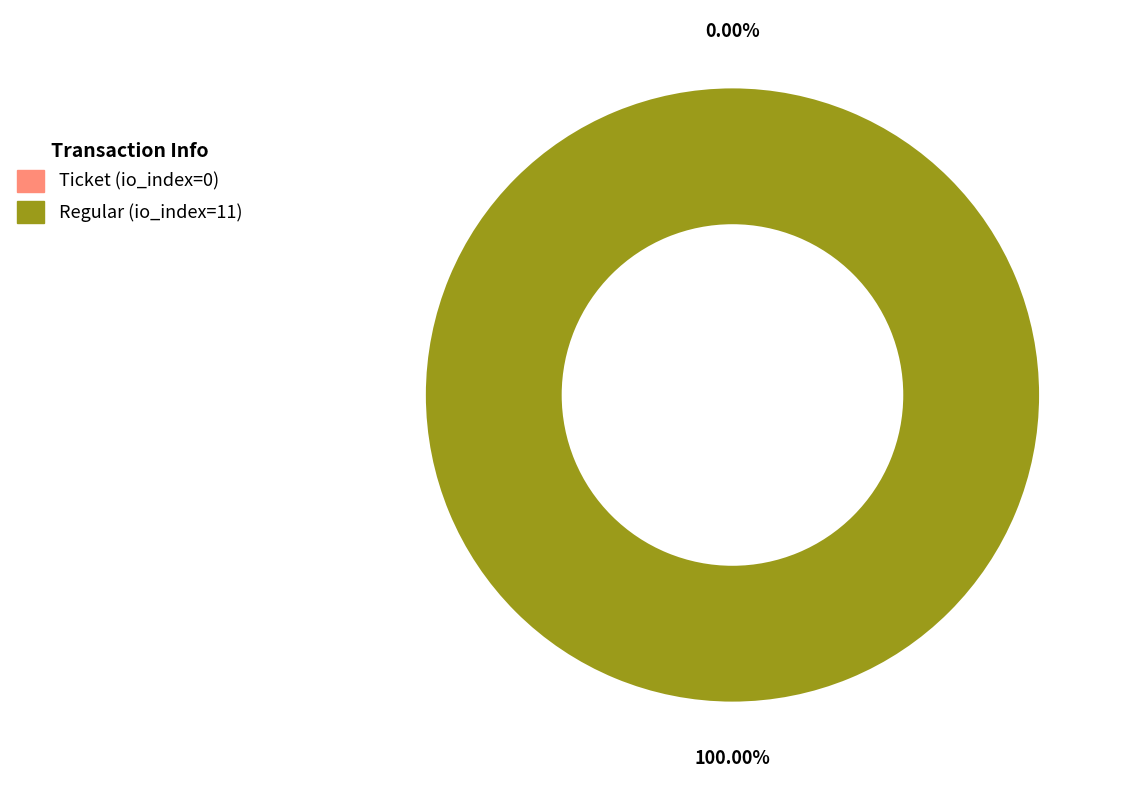

True or false: Regular (io_index=11) accounts for 100% of the total.

True